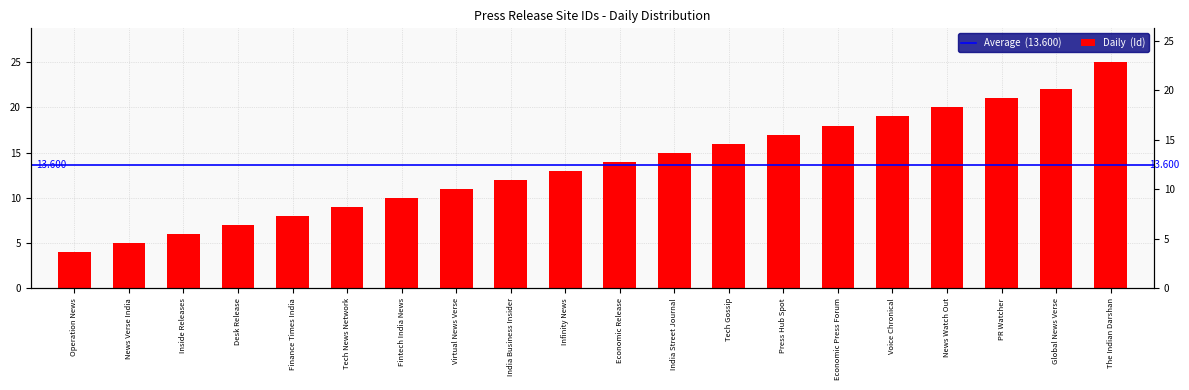

What is the label of the 5th bar from the left?

Finance Times India